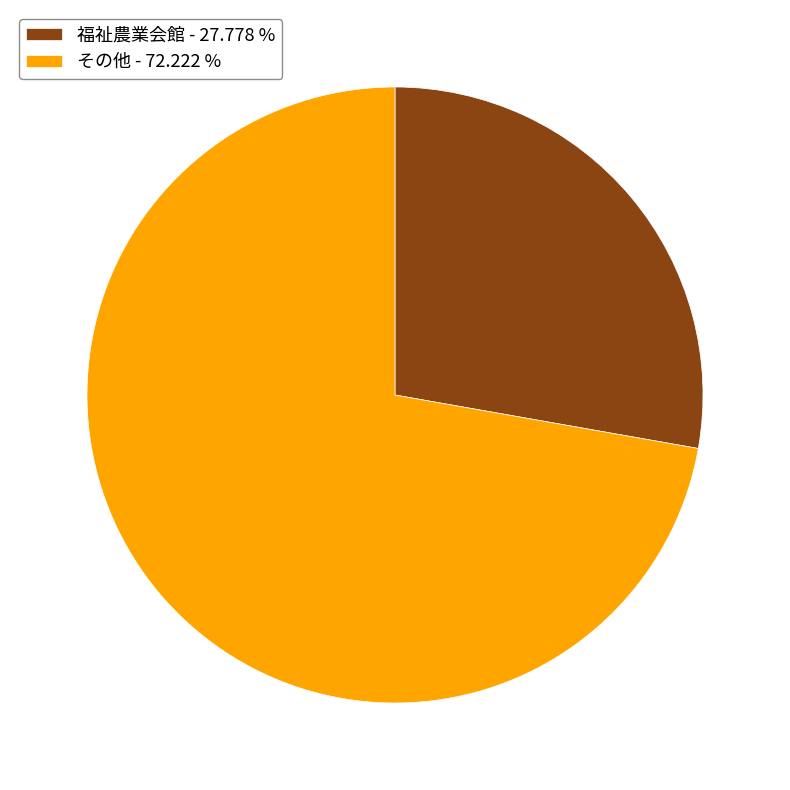

Do その他 and 福祉農業会館 together represent more than half of the pie?

Yes